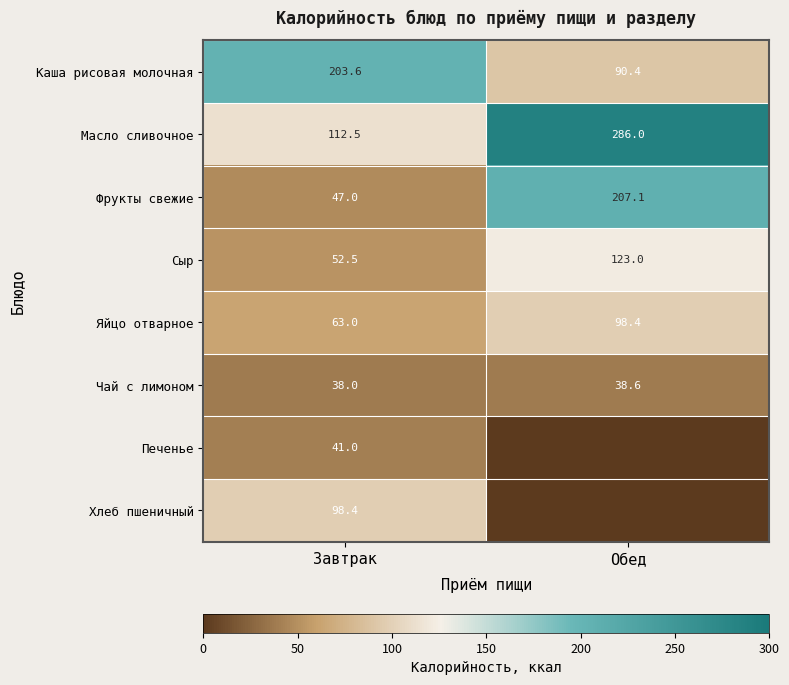

Where does the Яйцо отварное series first go above 98?

Обед